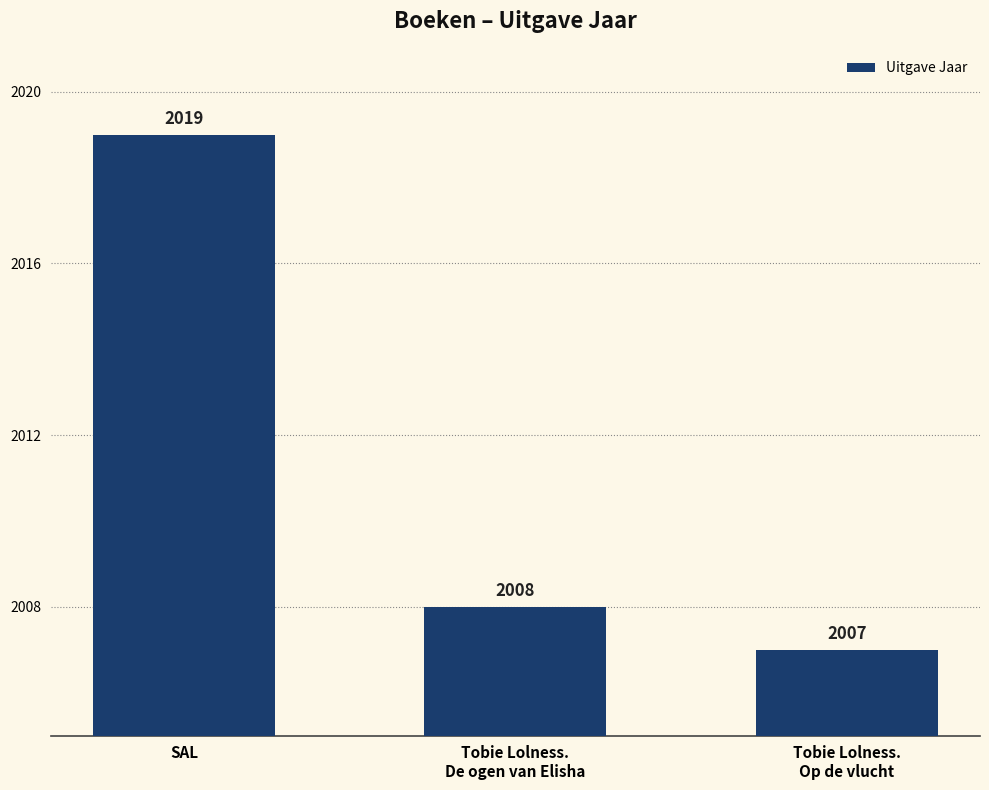

Where does the data first go above 2008?

SAL